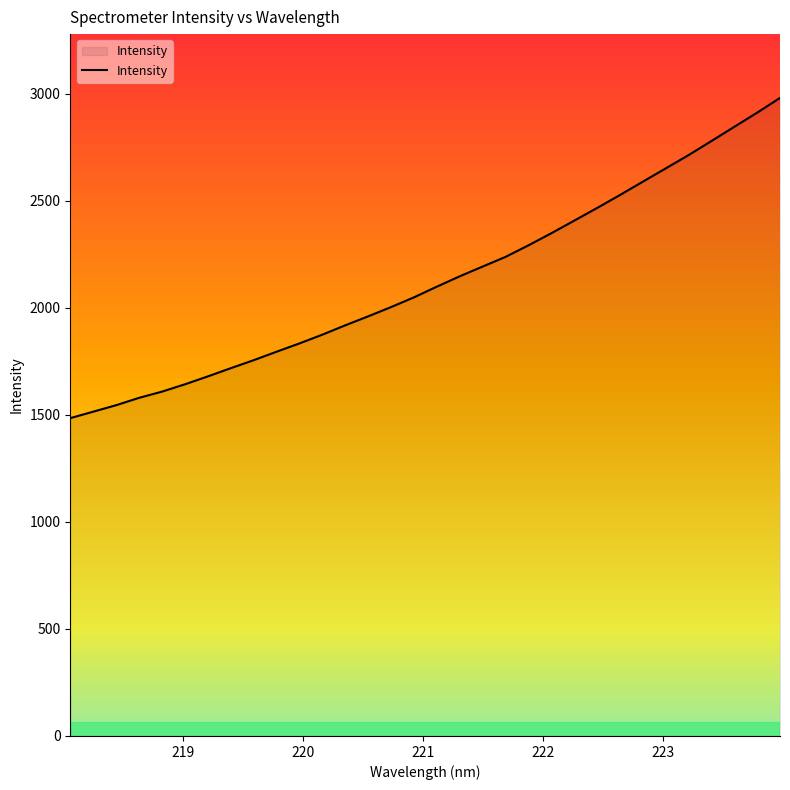

Does the chart have visible grid lines?

No